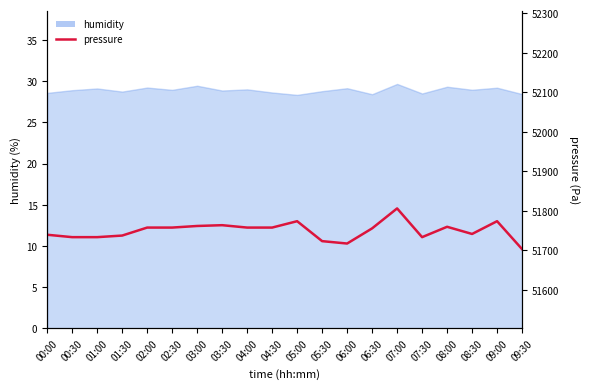

At which category does the data reach its first local peak?

03:30